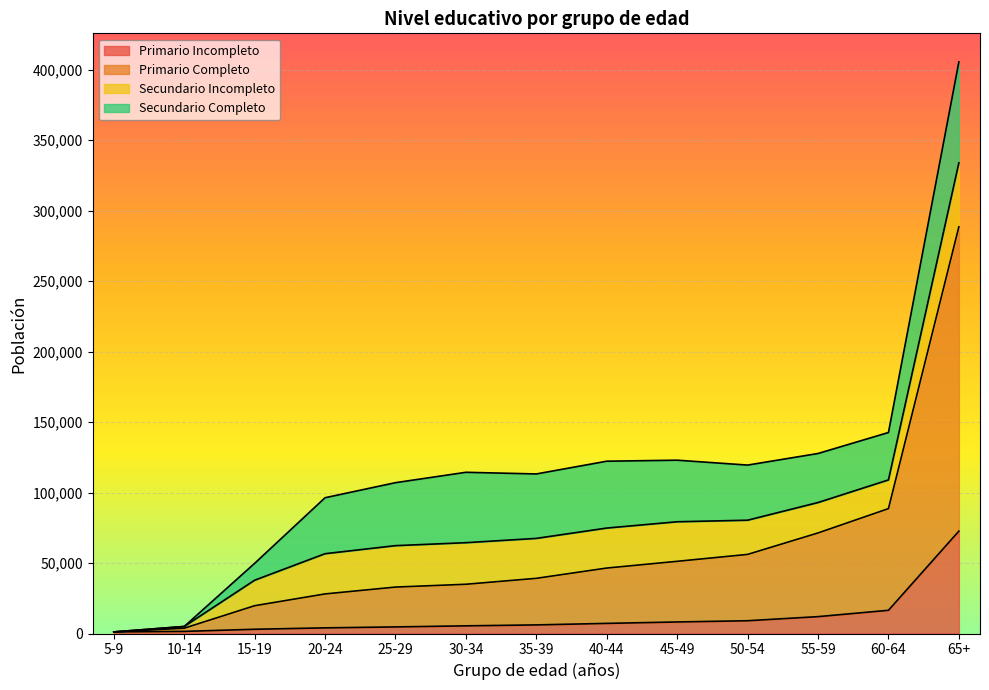

Rank the categories by Primario Incompleto value from lowest to highest.

5-9, 10-14, 15-19, 20-24, 25-29, 30-34, 35-39, 40-44, 45-49, 50-54, 55-59, 60-64, 65+